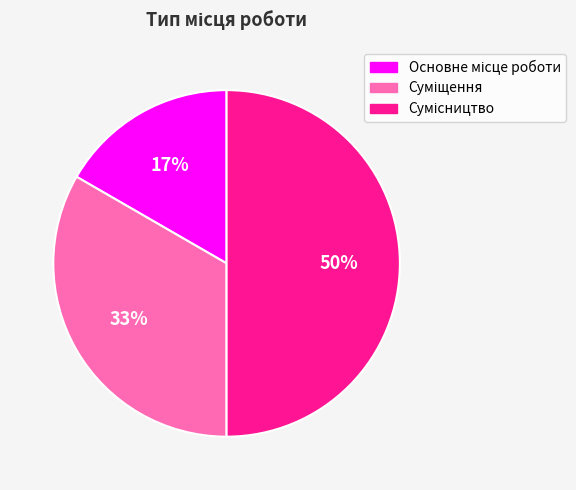

What is the largest slice in the pie chart?

Сумісництво